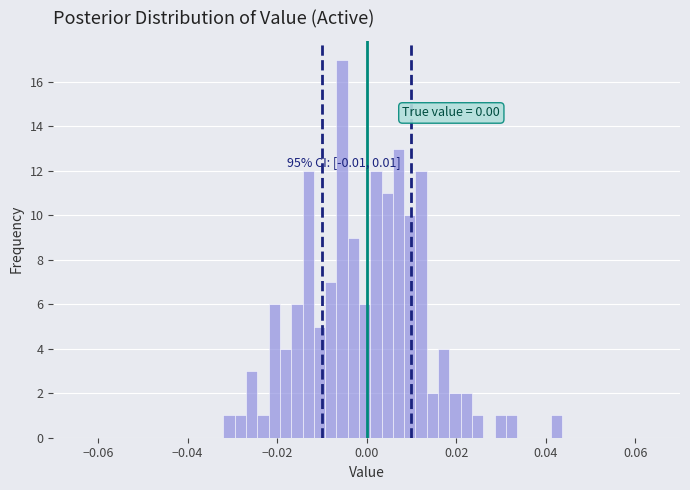

Read against the x-axis, roughly where is the centre of the tallest bar?

-0.006